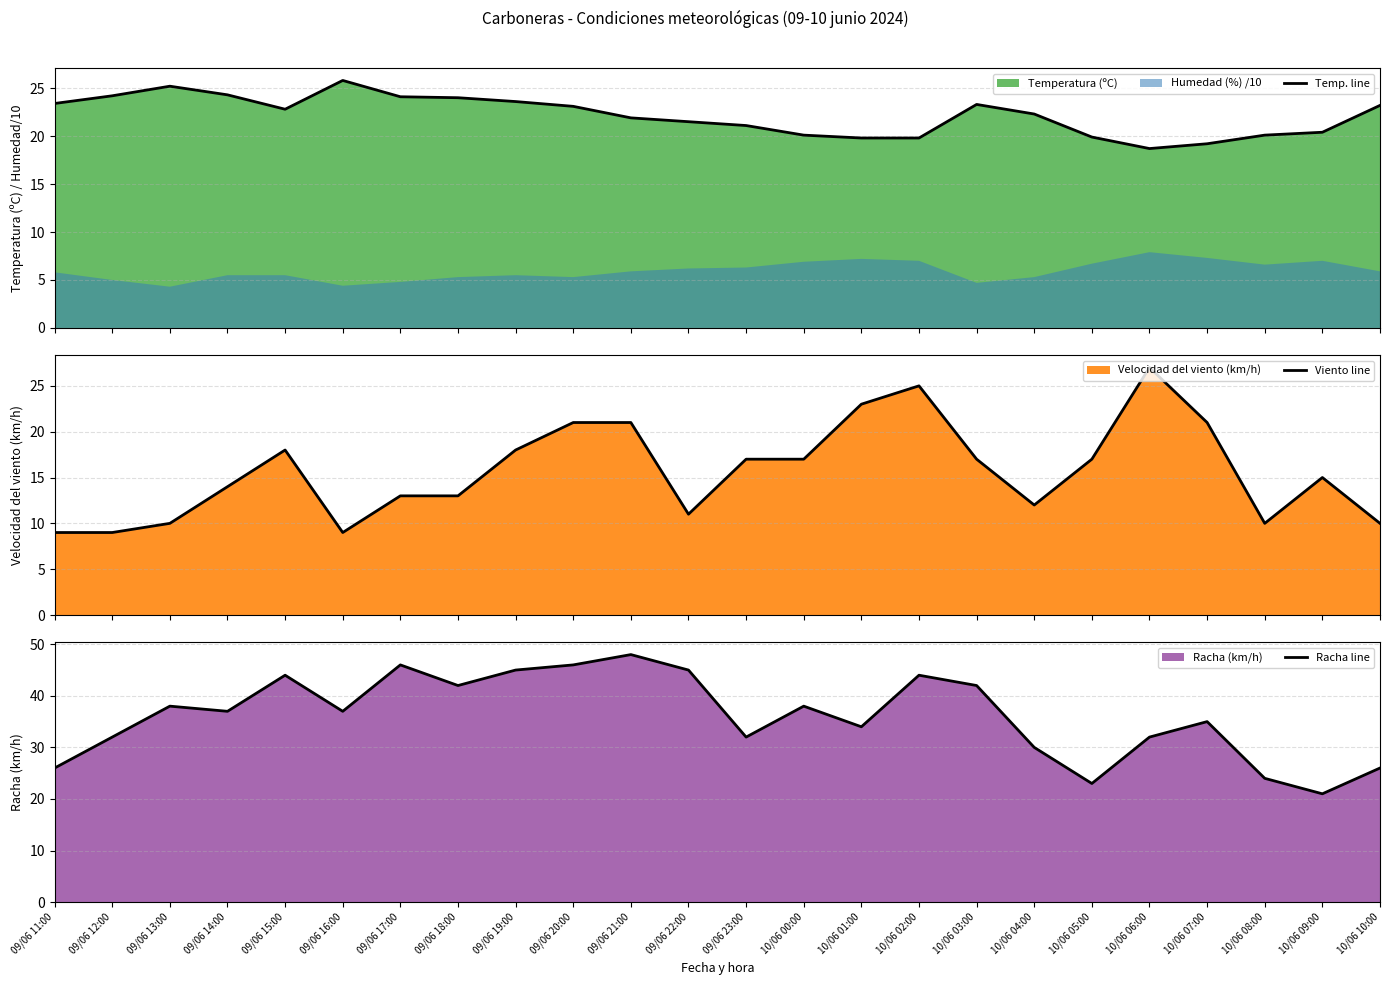

How many interior local valleys does the Viento line series have?

4